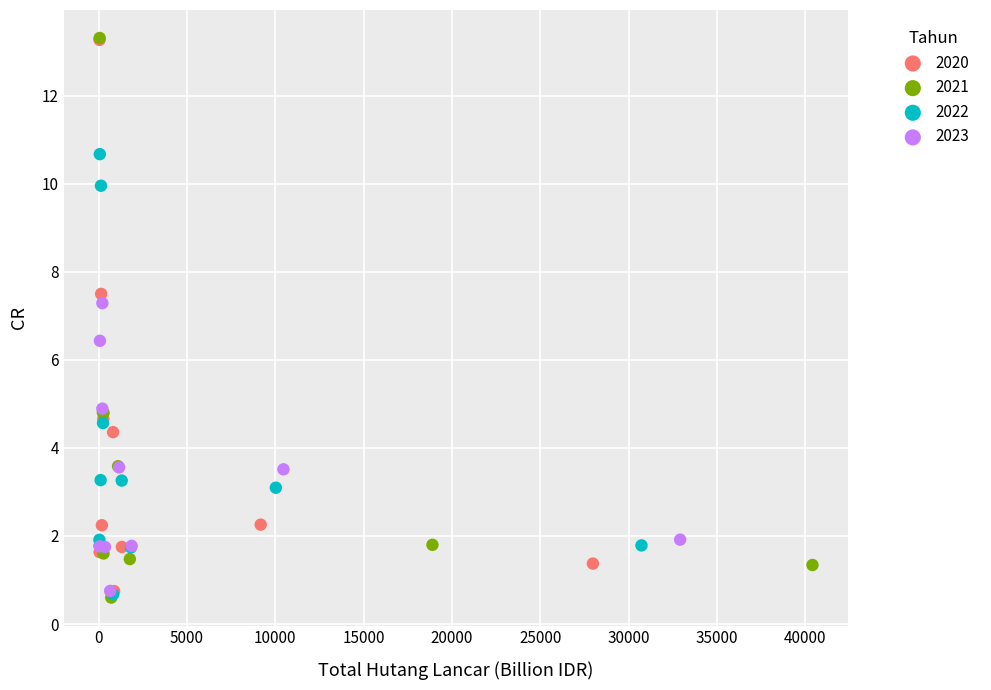

Which series has the largest Y range (max minus min)?

2021